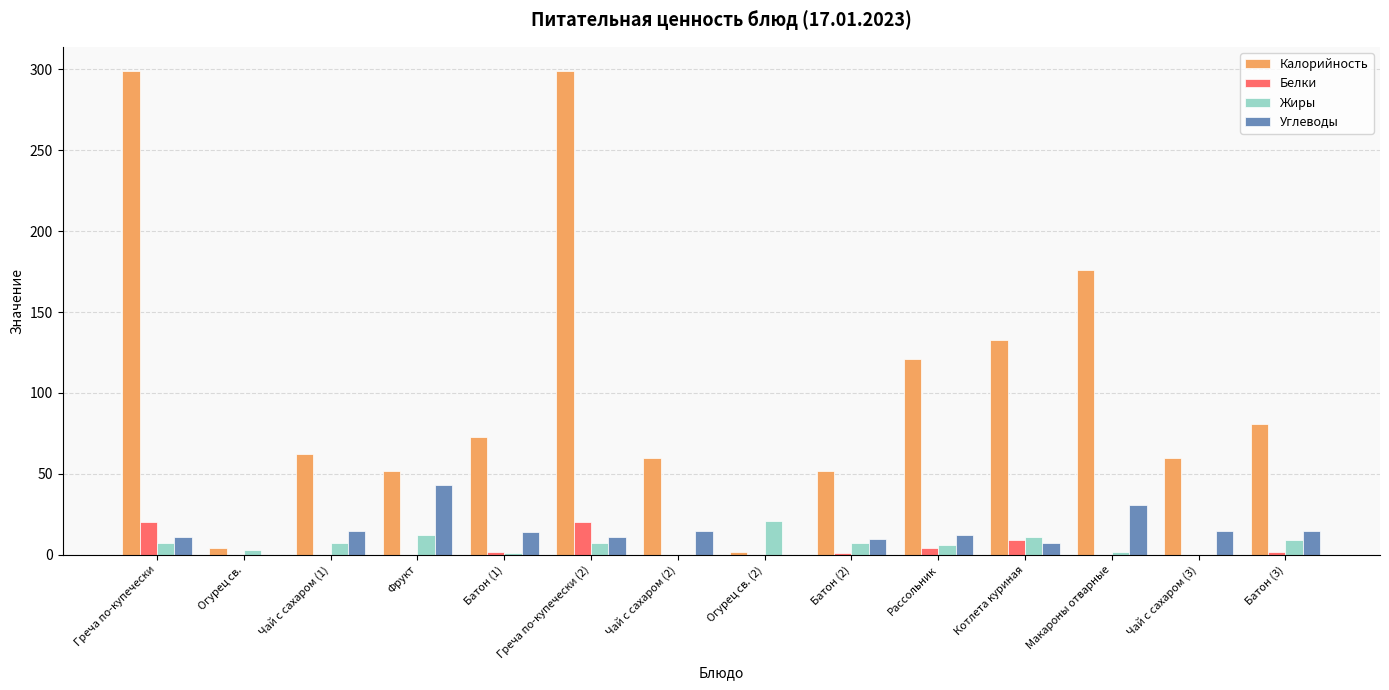

What is the maximum value for Углеводы?

43